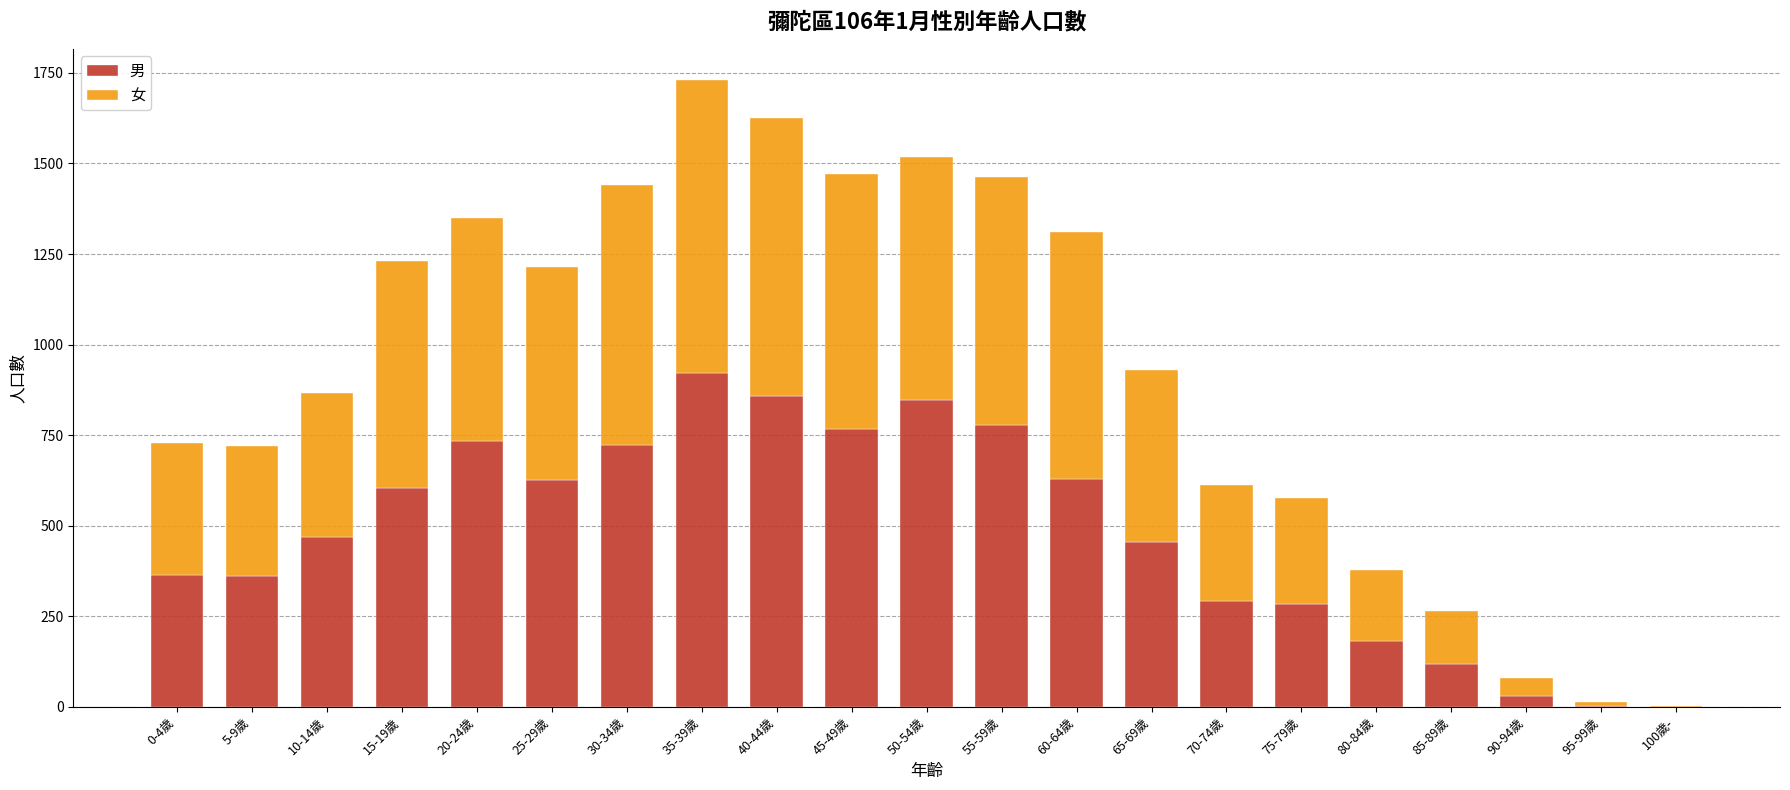

What is the maximum value for 男?

921